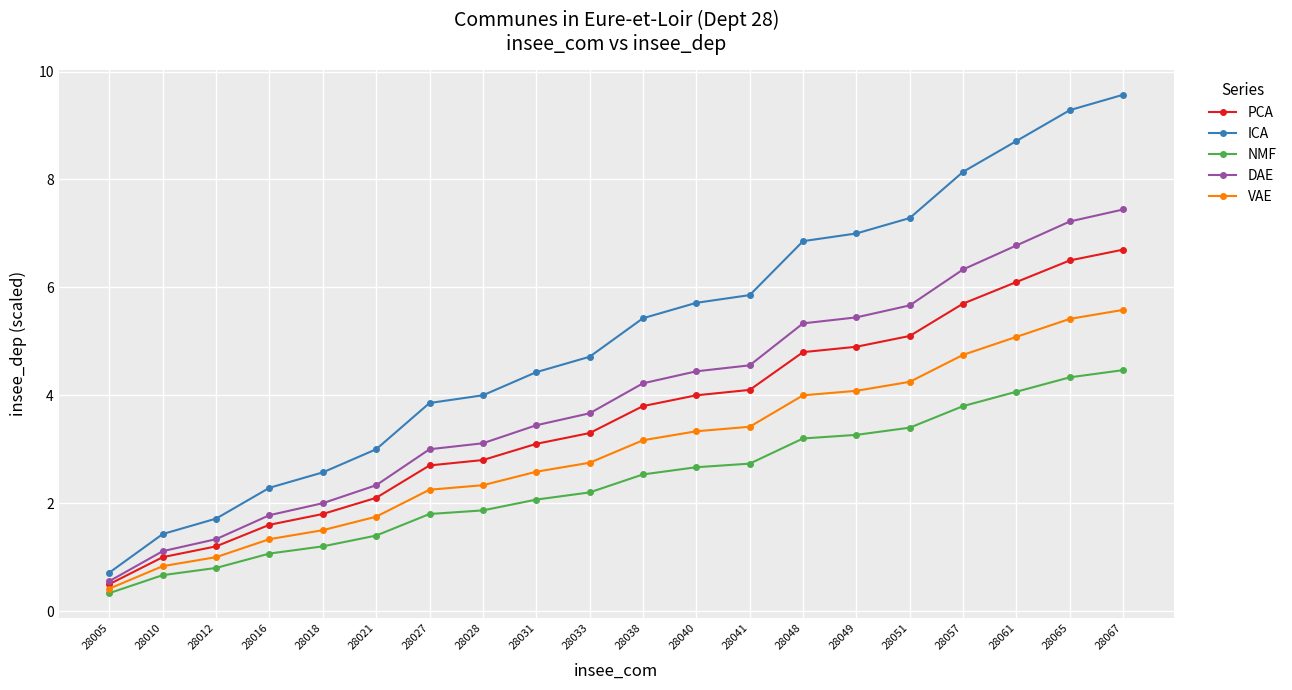

What is the difference between the highest and lowest values at 28012?

0.9